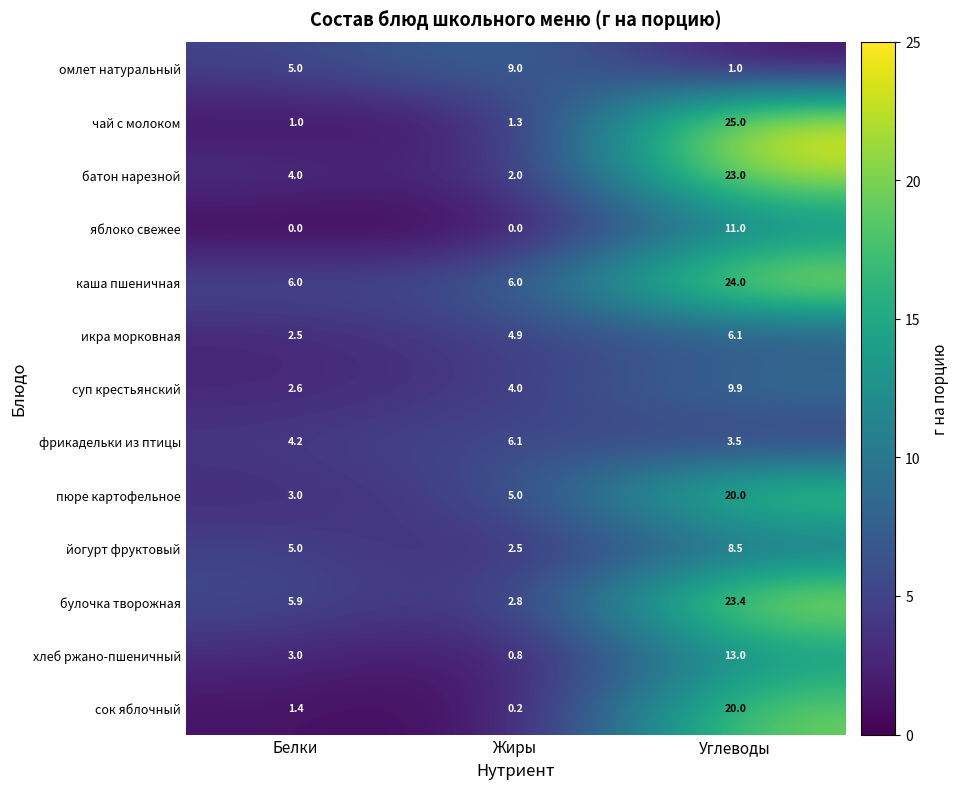

What is the minimum value for фрикадельки из птицы?

3.5